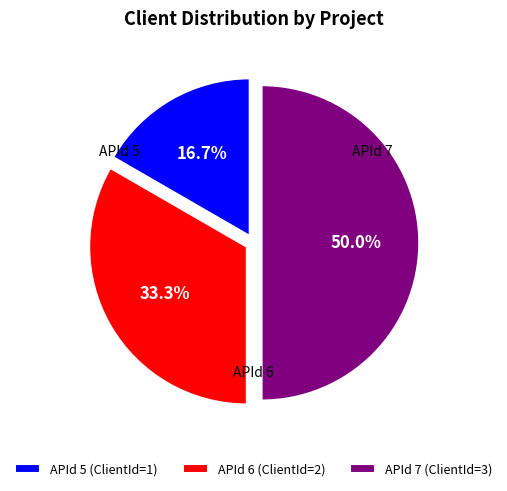

To the nearest percent, what portion does APId 7 represent?

50%